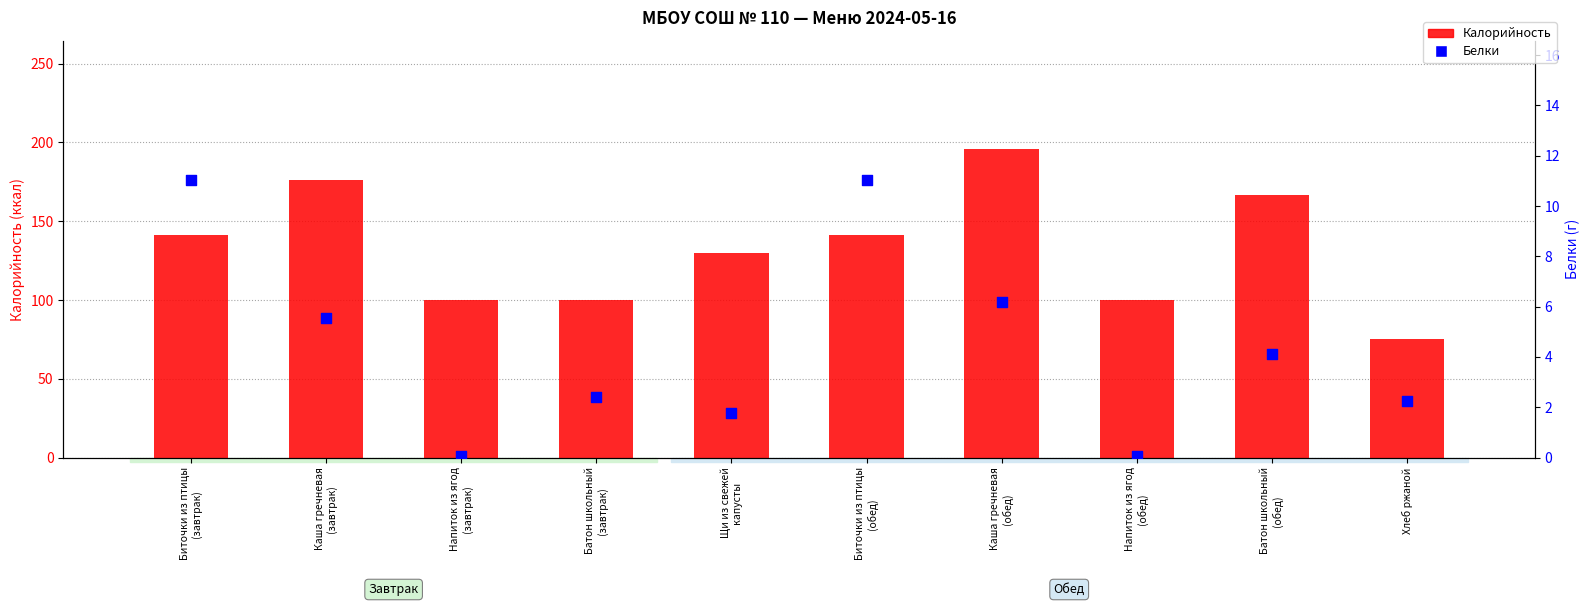

Is the value of Калорийность at Биточки из птицы
(завтрак) greater than the value of Белки at Каша гречневая
(обед)?

Yes